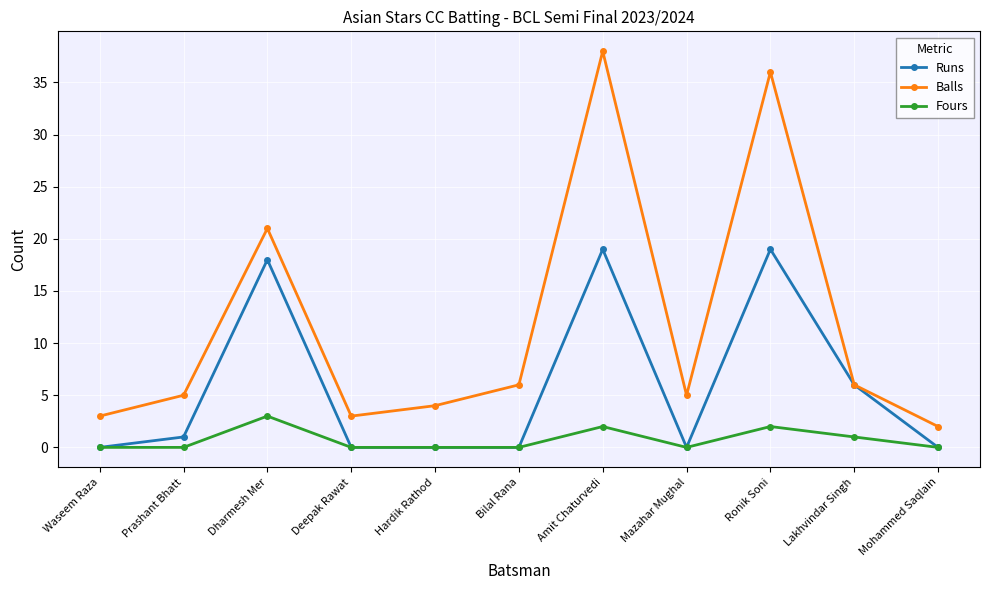

What is the difference between the highest and lowest values at Mohammed Saqlain?

2